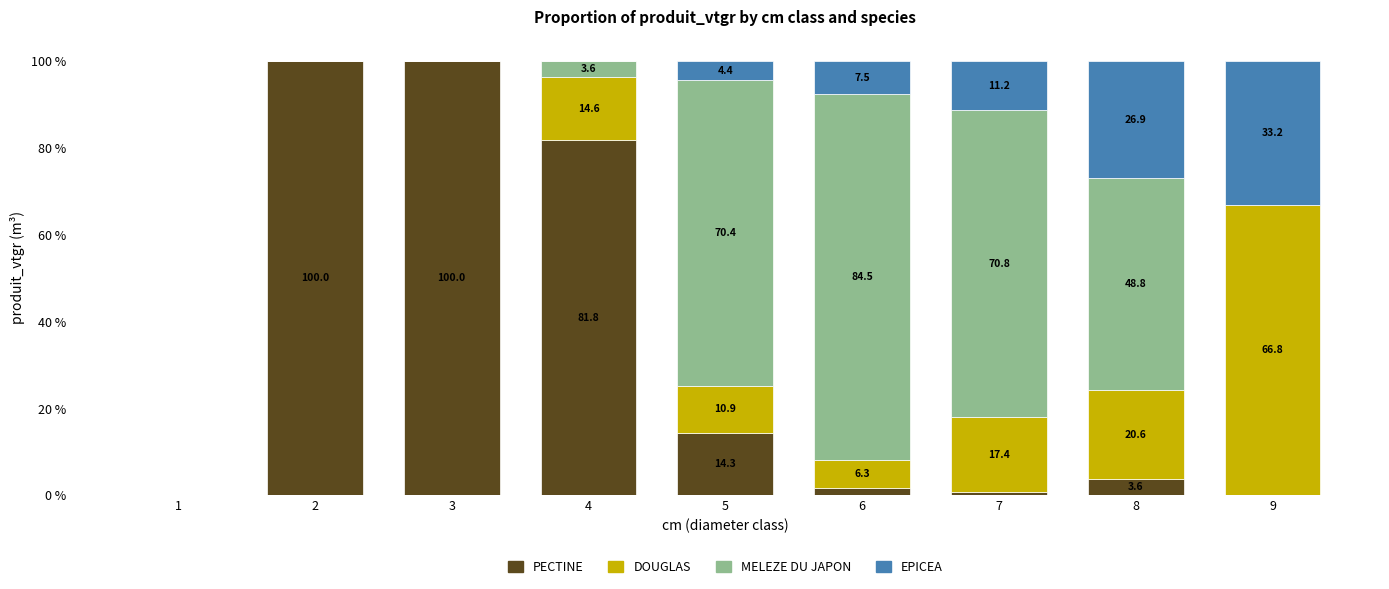

What is the approximate value of PECTINE at 5?

14.3